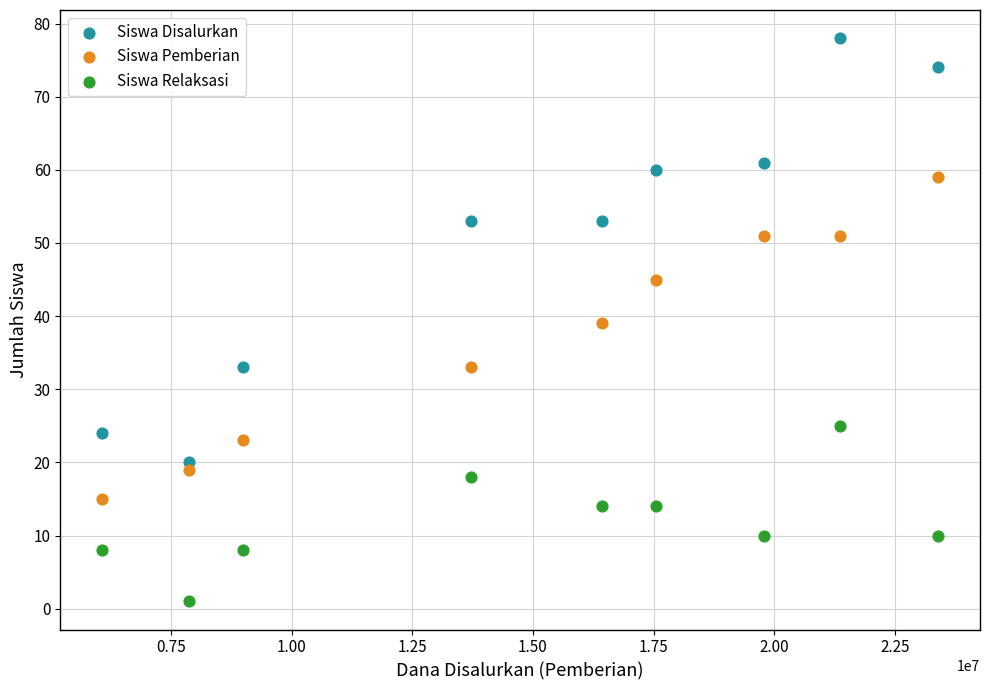

Across all data points, what is the range of X values (max minus min)?

17325000